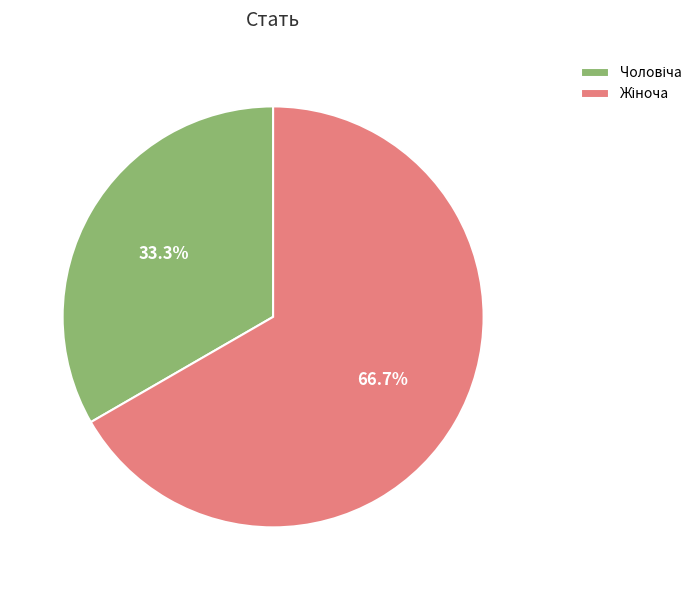

Is there any slice that represents more than half of the pie?

Yes